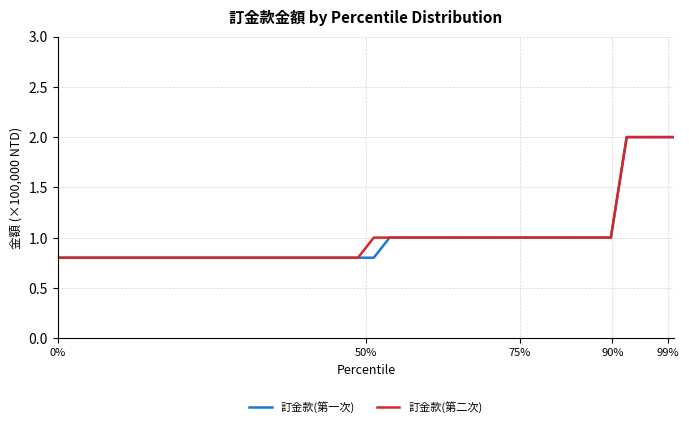

What is the minimum value shown in the chart?

0.8